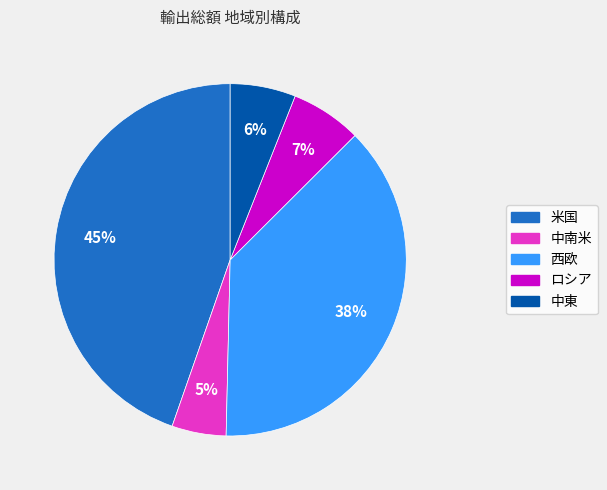

Is ロシア the majority of the pie?

No